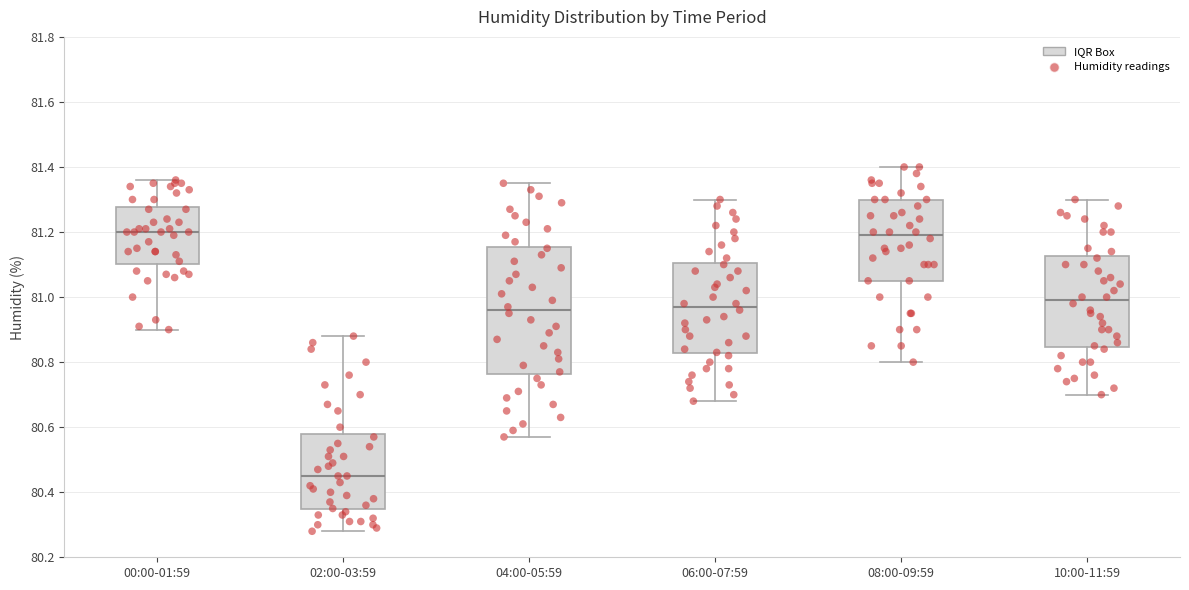

Where does the median line of the box for 06:00-07:59 sit on the y-axis? The values are not printed on the chart, so give them approximately, as read against the axis.

80.98